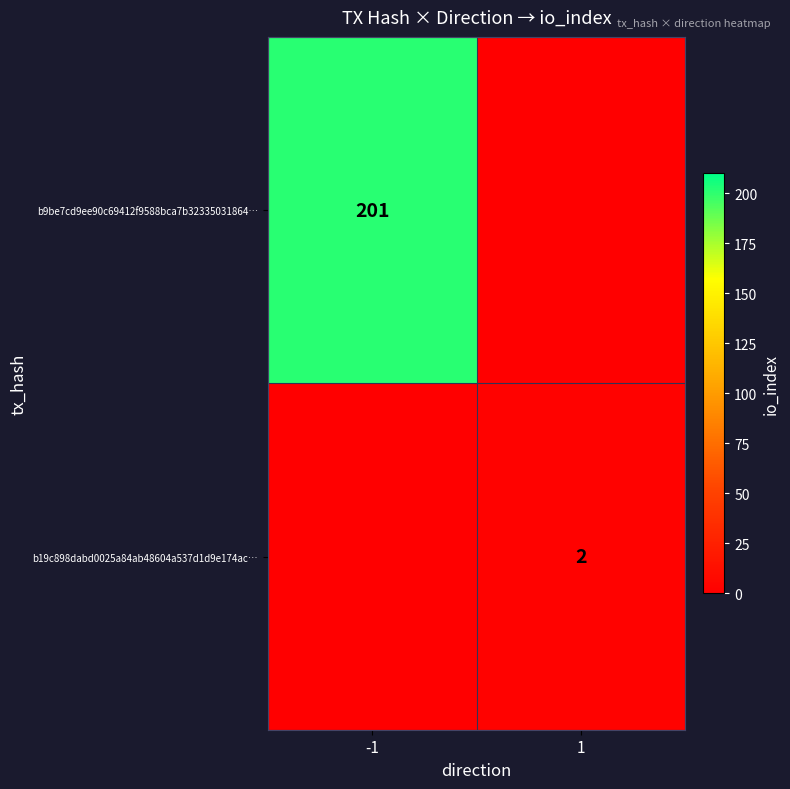

What is the spread (max minus min) of values at -1?

201